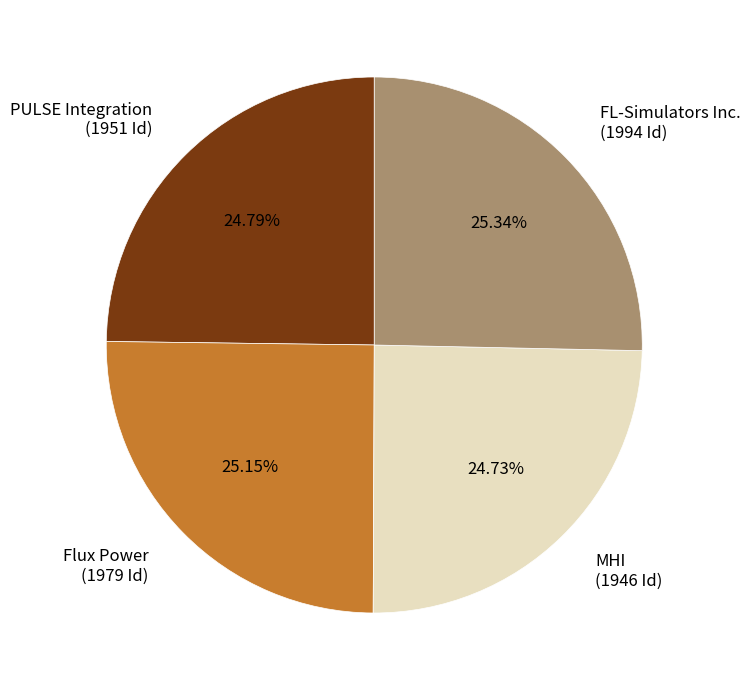

Is there a majority slice in this chart?

No